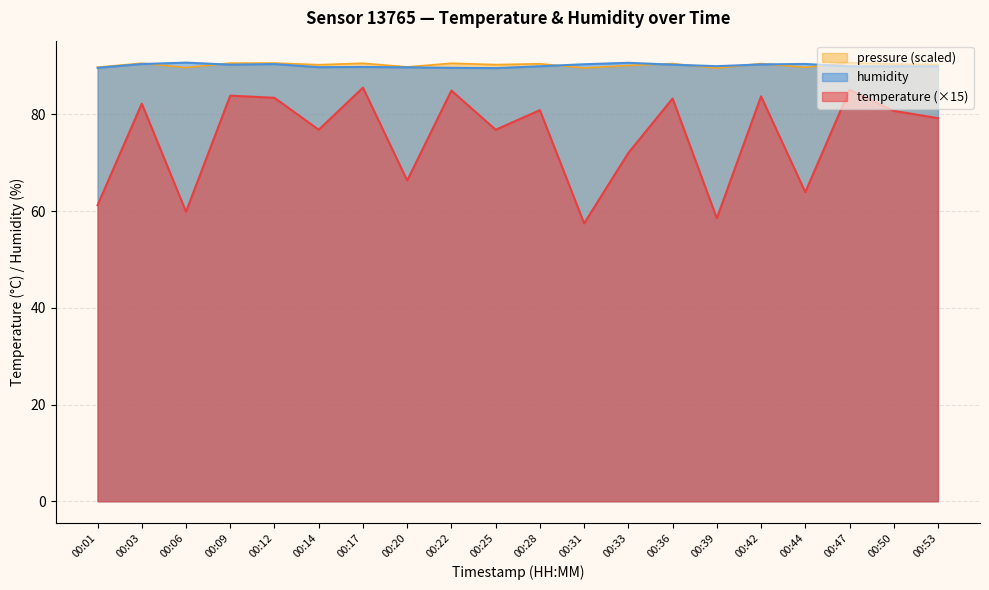

How many lines are shown in the chart?

3